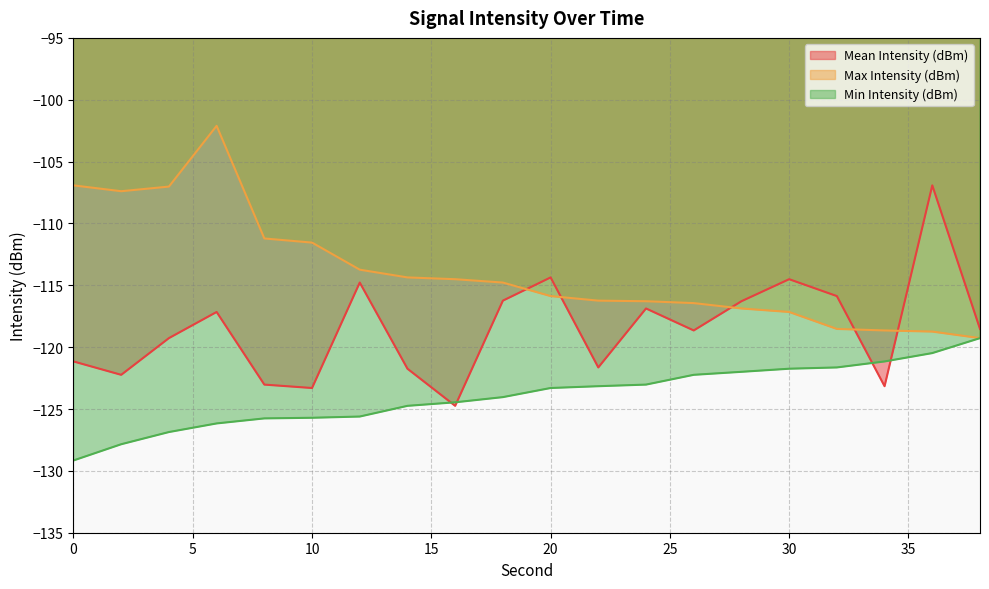

What is the difference between the highest and lowest values at 26?

5.8